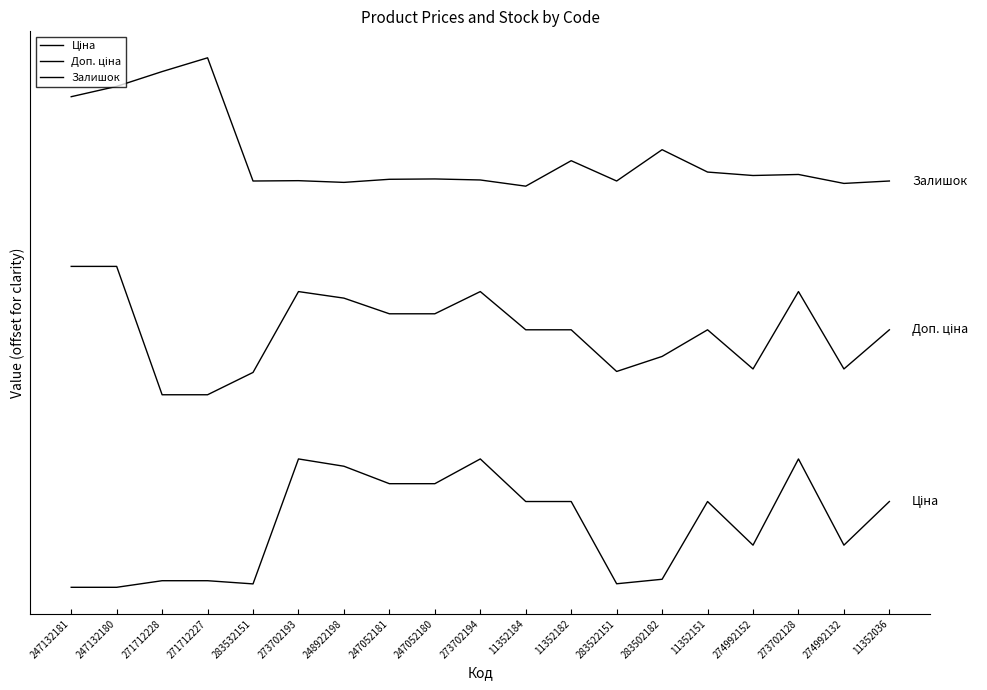

In Ціна, how many points are lower than both neighbors (excluding endpoints)?

4